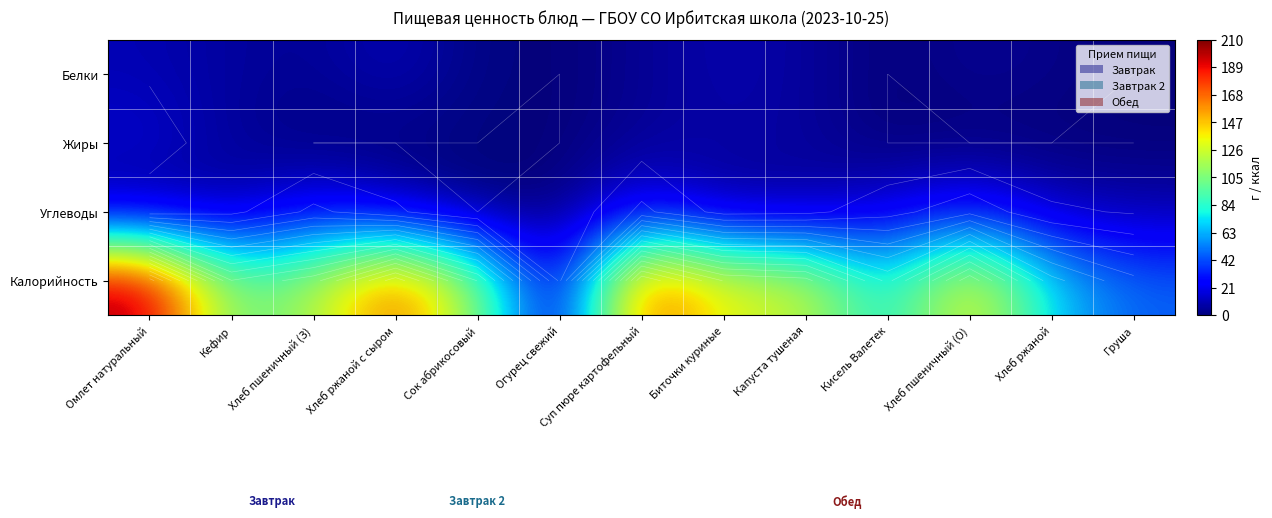

What is the maximum value shown in the chart?

205